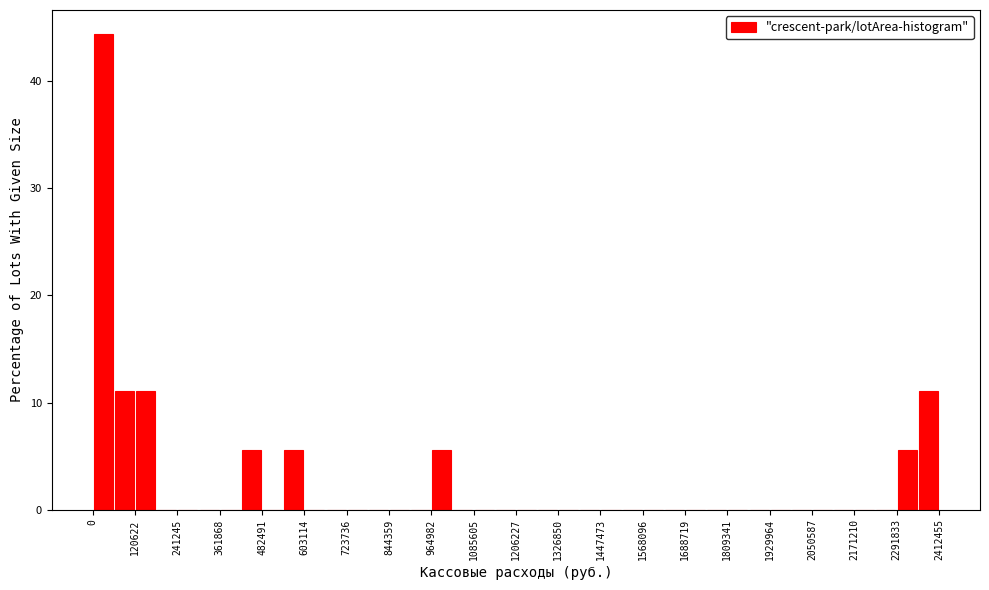

Read against the x-axis, roughly where is the centre of the tallest bar?

40000